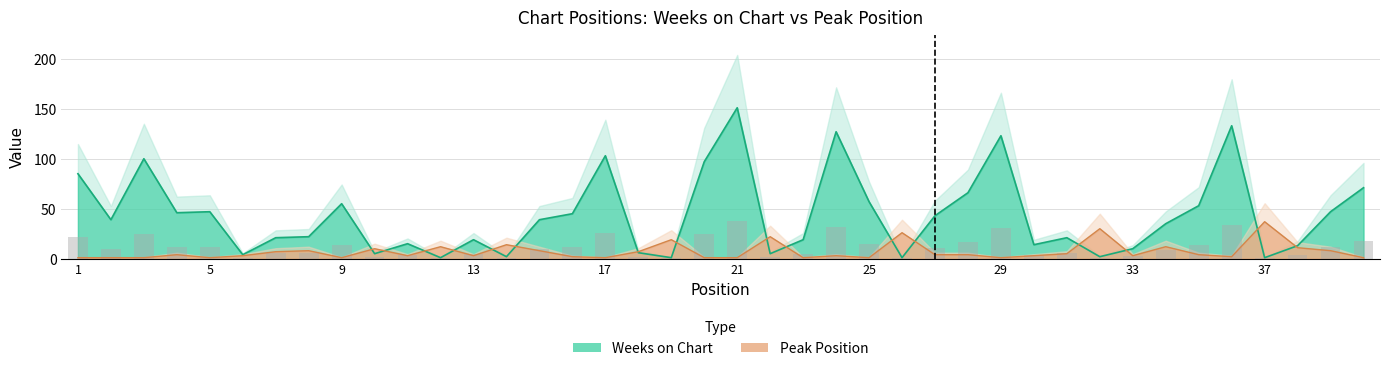

How many distinct data groups are displayed?

2